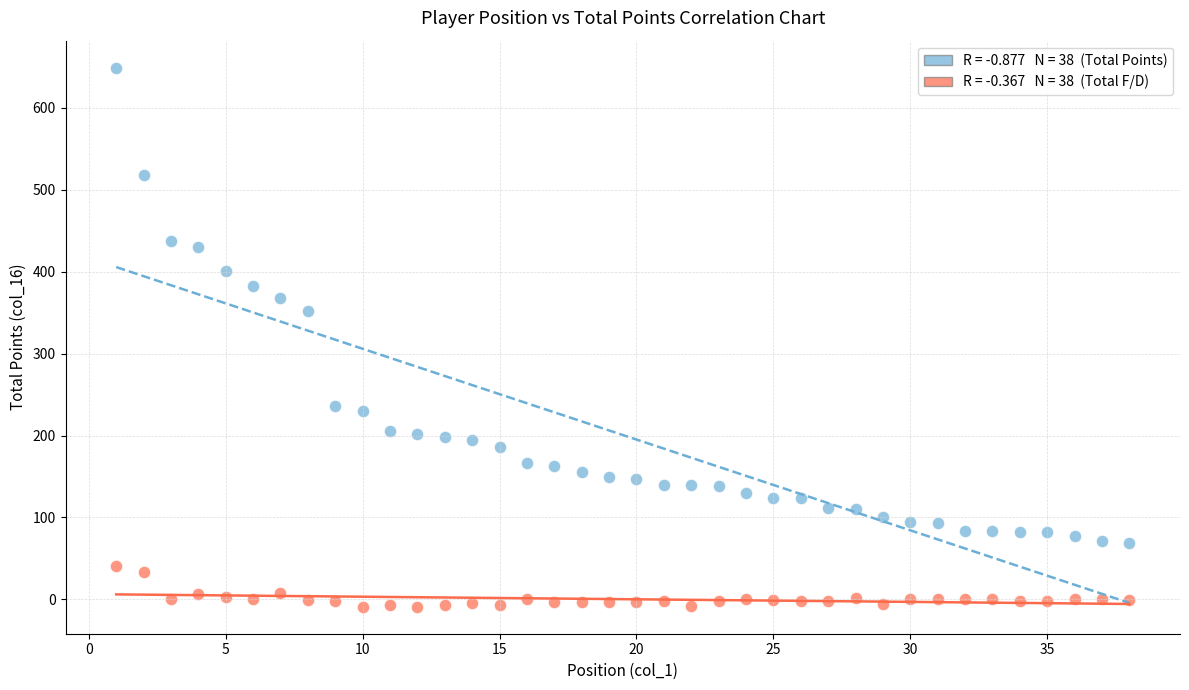

Across all data points, what is the range of Y values (max minus min)?

658